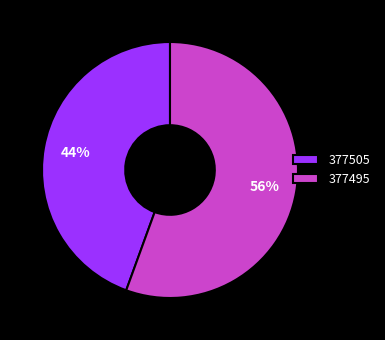

Is 377495 the majority of the pie?

Yes